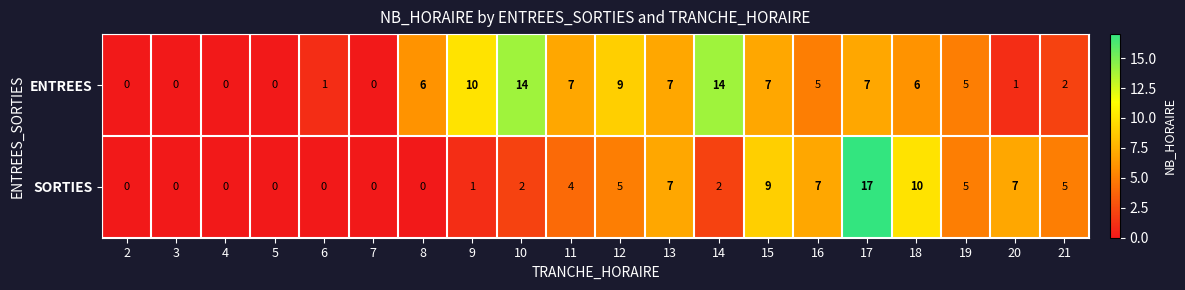

Which series has the largest range (max minus min)?

SORTIES